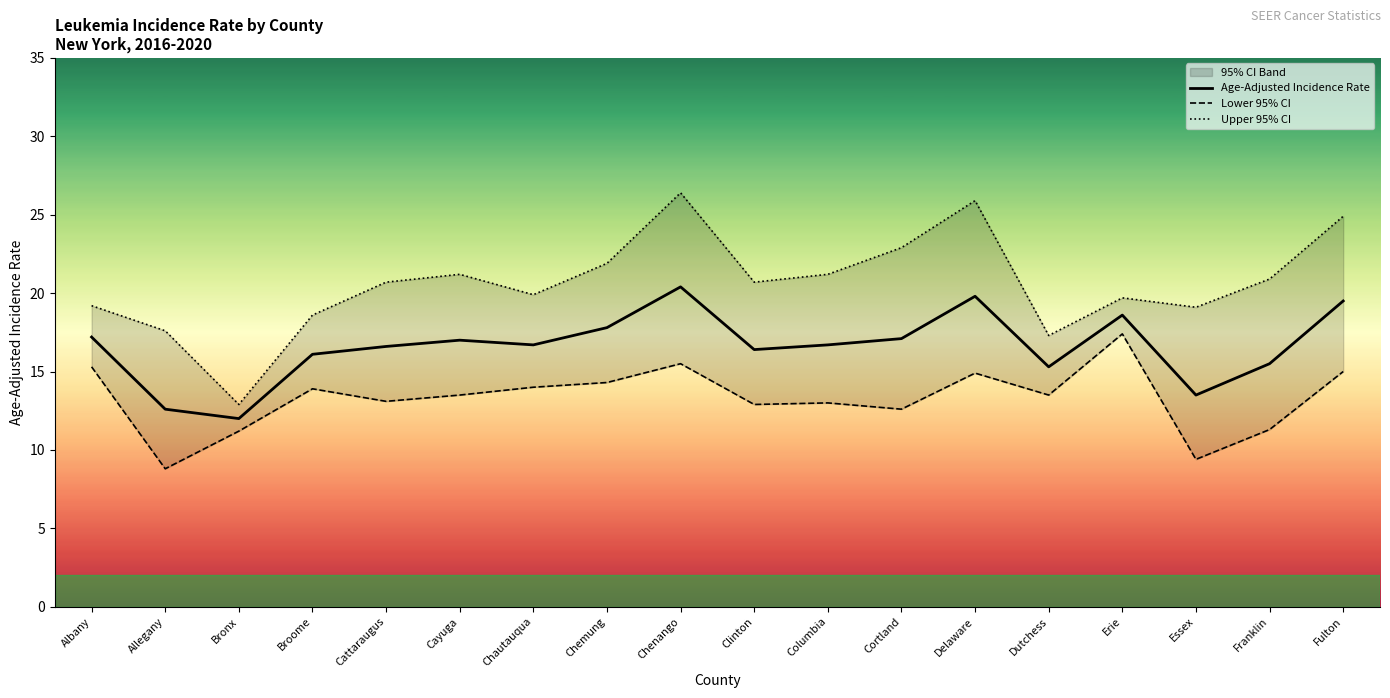

True or false: Upper 95% CI and Age-Adjusted Incidence Rate intersect in this chart.

False